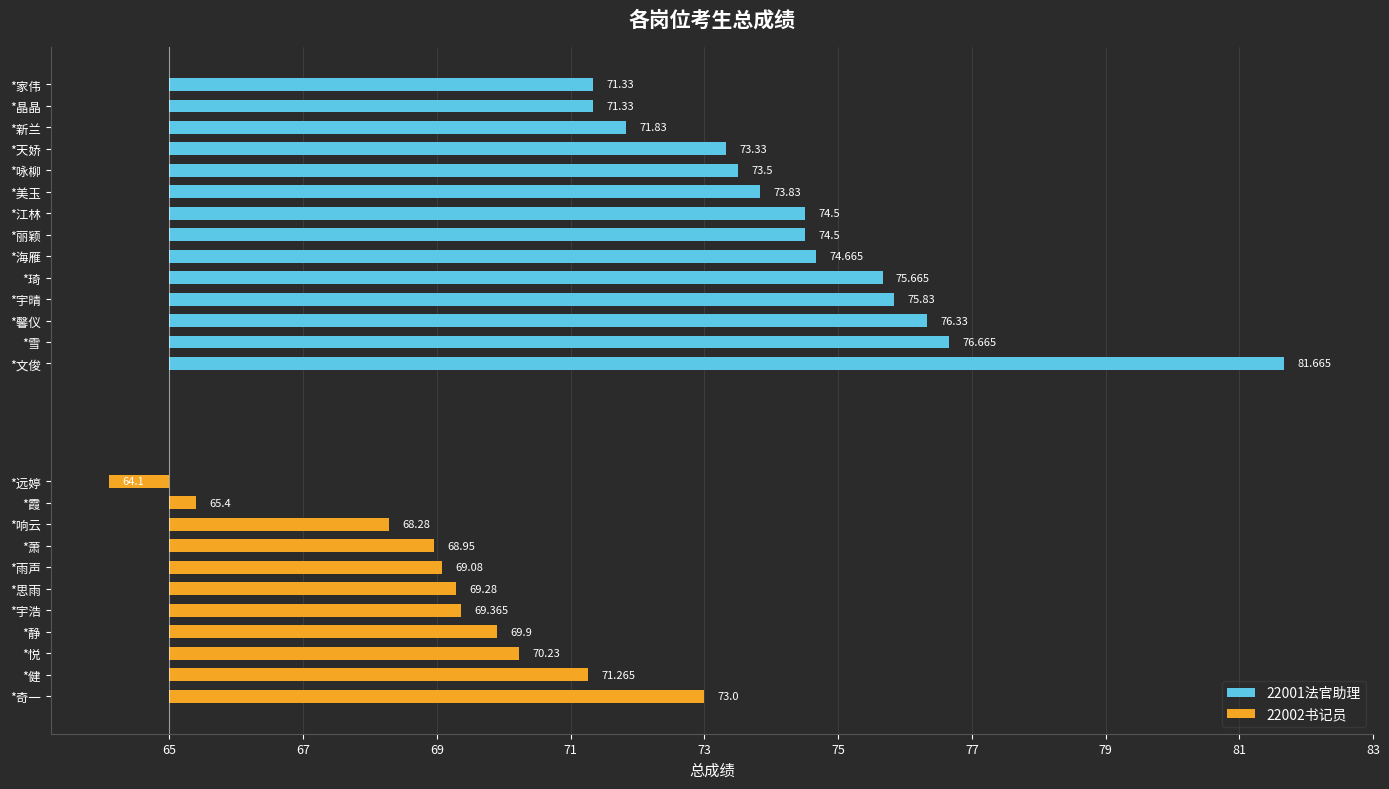

List the labels in order of value, largest first.

*文俊, *雪, *馨仪, *宇晴, *琦, *海雁, *丽颖, *江林, *美玉, *咏柳, *天娇, *新兰, *晶晶, *家伟